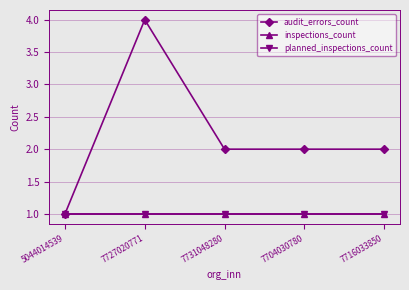

Is this an area chart (filled region under the line)?

No